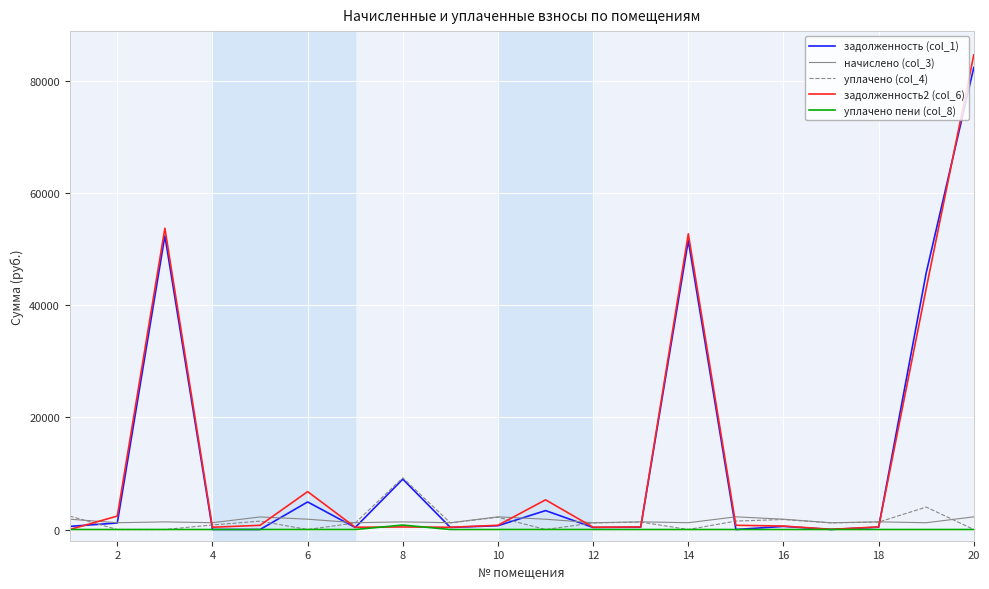

Which series has the largest range (max minus min)?

задолженность2 (col_6)